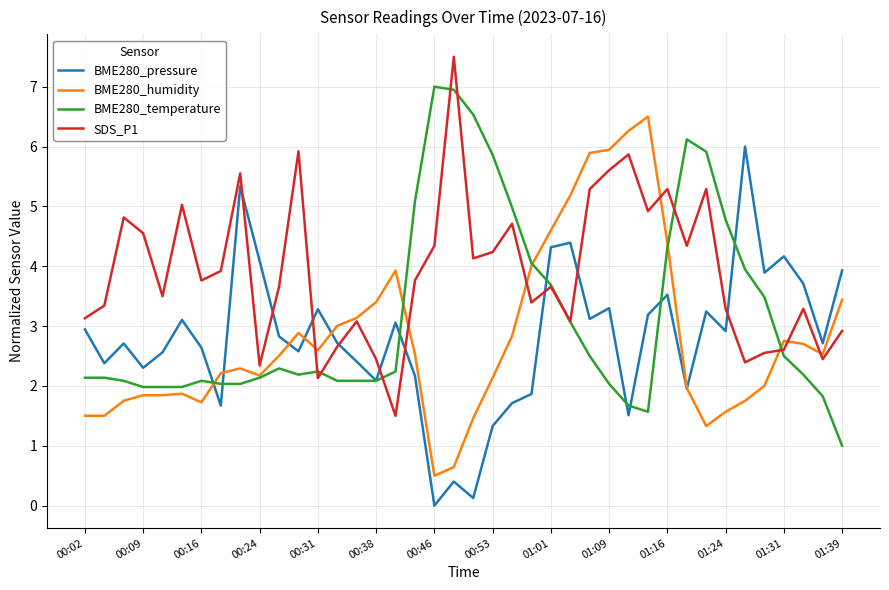

Rank the series by their maximum value, from highest to lowest.

SDS_P1, BME280_temperature, BME280_humidity, BME280_pressure